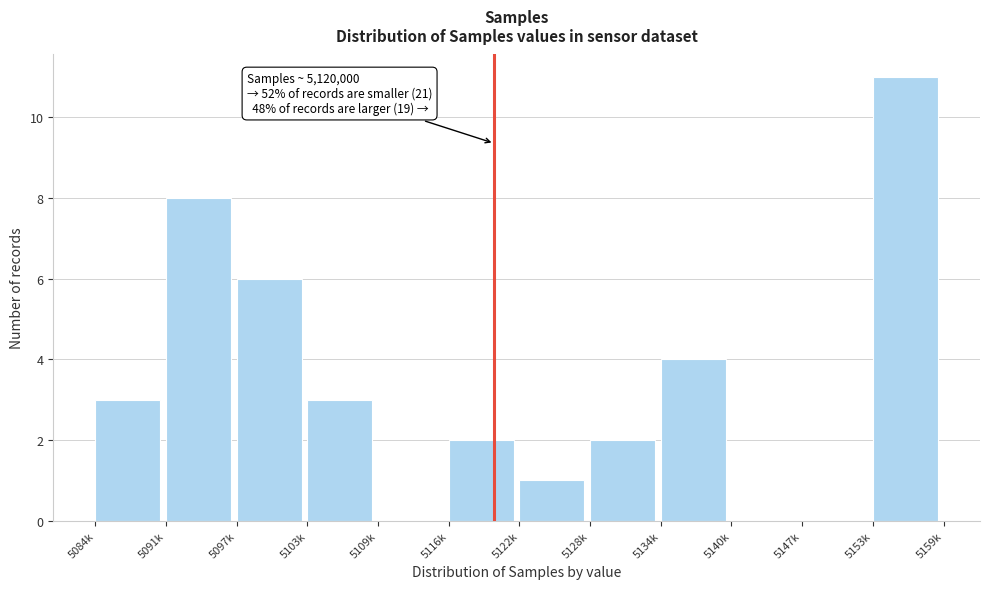

Reading left to right, extract all data points from this chart.

5084k=3	5091k=8	5097k=6	5103k=3	5109k=0	5116k=2	5122k=1	5128k=2	5134k=4	5140k=0	5147k=0	5153k=11